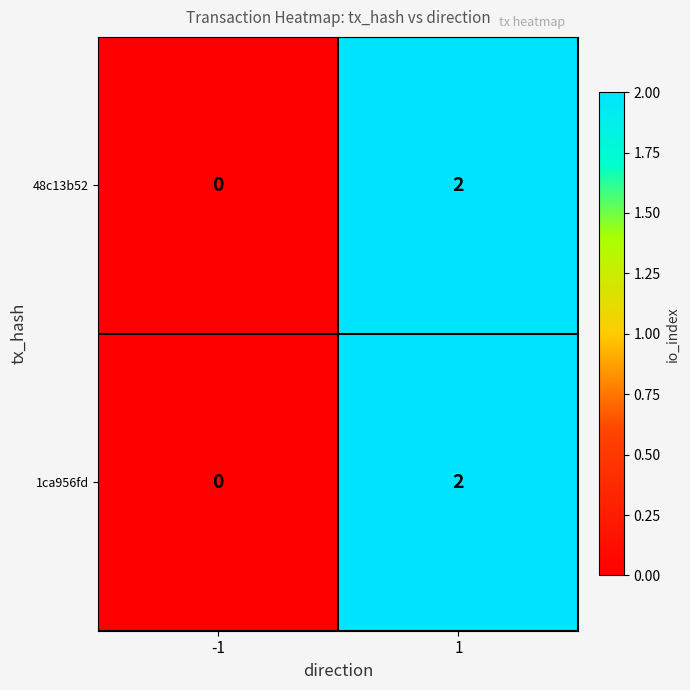

Reading left to right, list all the values displayed in this chart.

48c13b52: 0	2
1ca956fd: 0	2